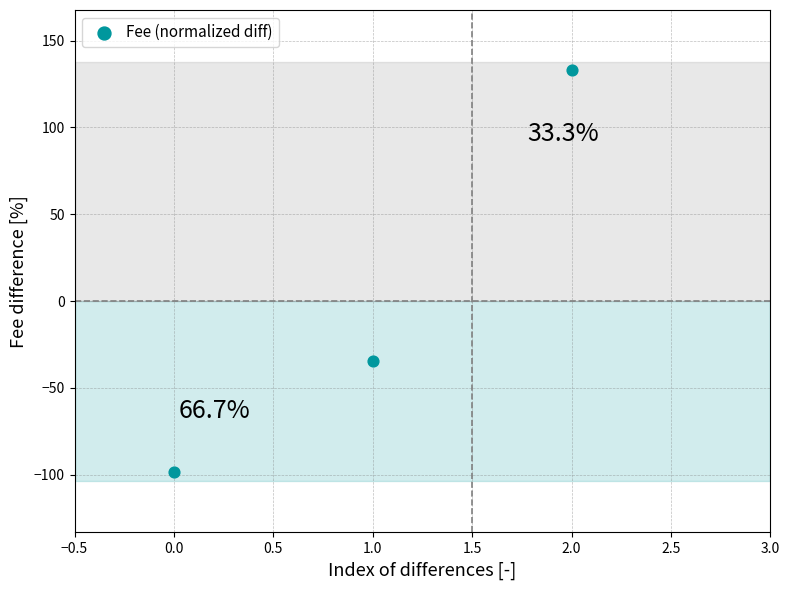

What is the range of Y values (max minus min)?

231.4